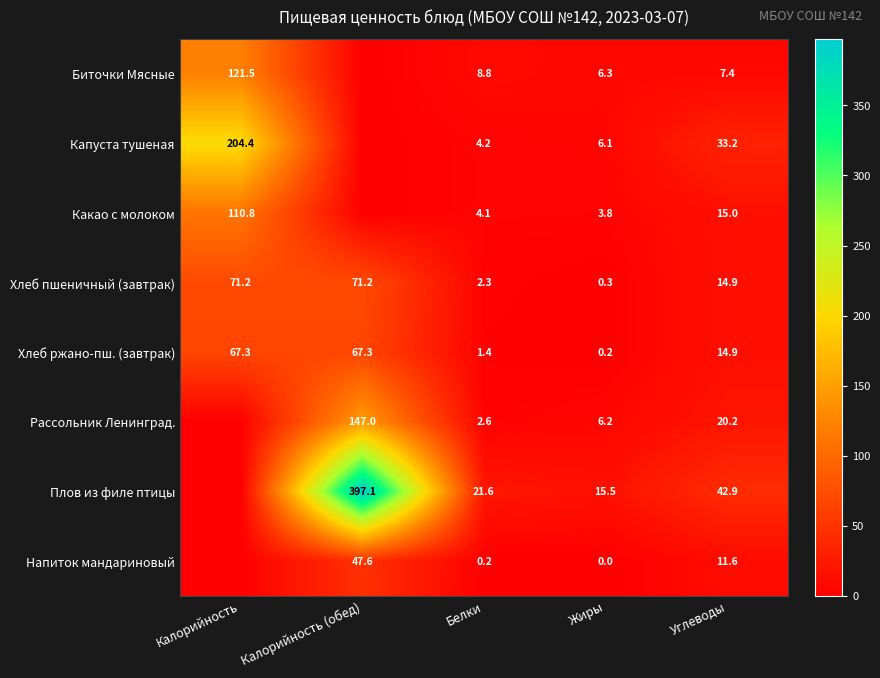

What is the highest value of the Хлеб ржано-пш. (завтрак) series?

67.3